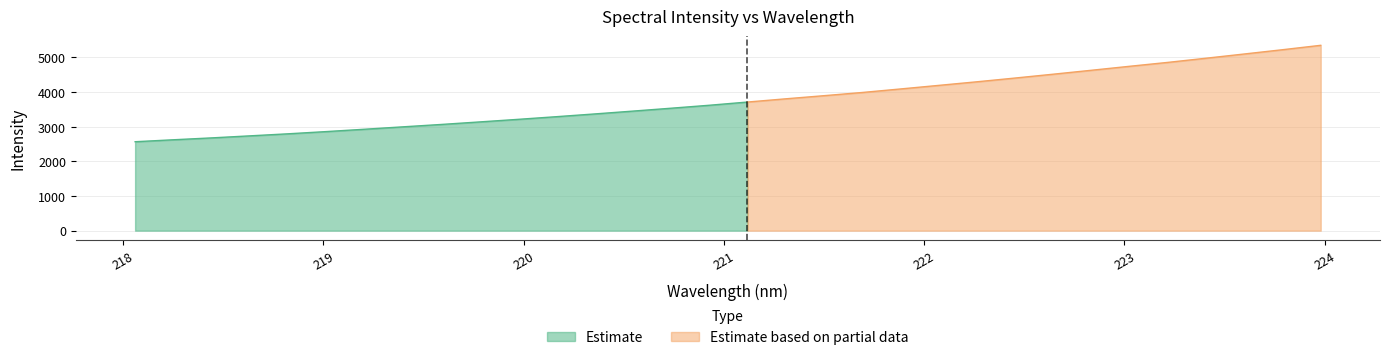

What is the value of the 23rd point from the left?

4296.6